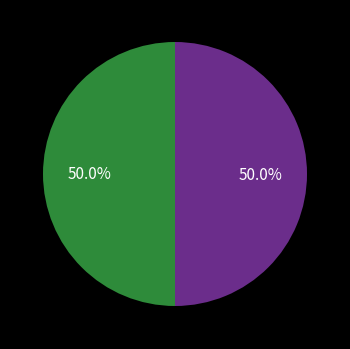

Rank the categories by value from lowest to highest.

9781442439917, 9781442439948